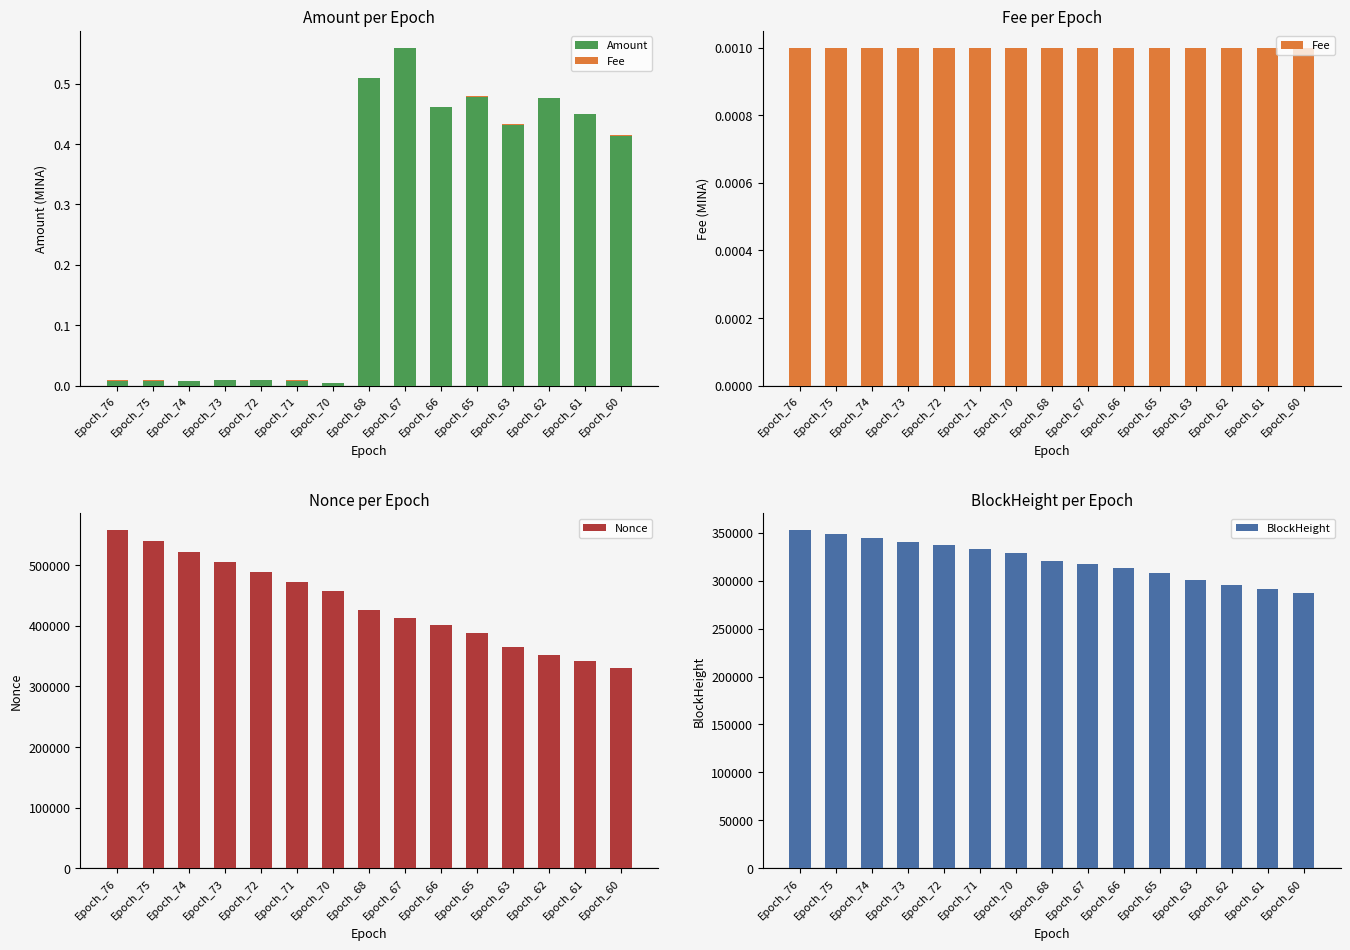

The BlockHeight series shows 300244.0 at Epoch_63. True or false?

True